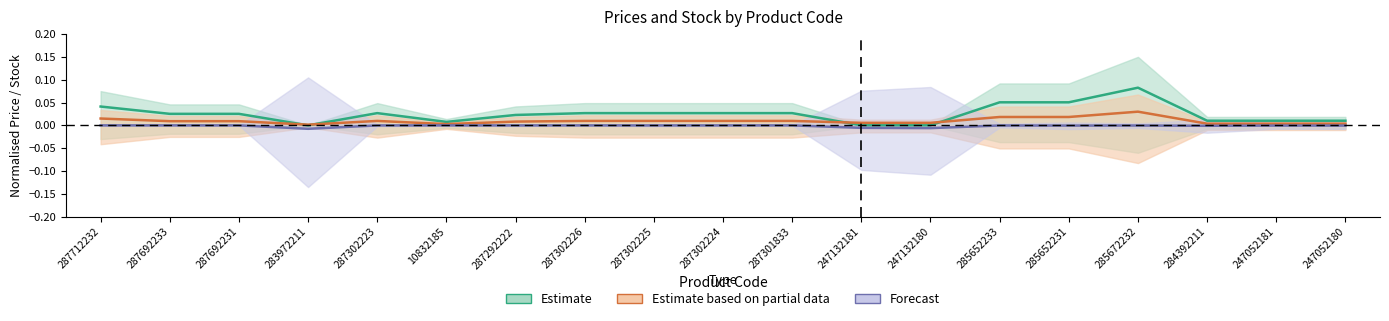

How many times do Ціна and Доп. ціна cross each other?

4